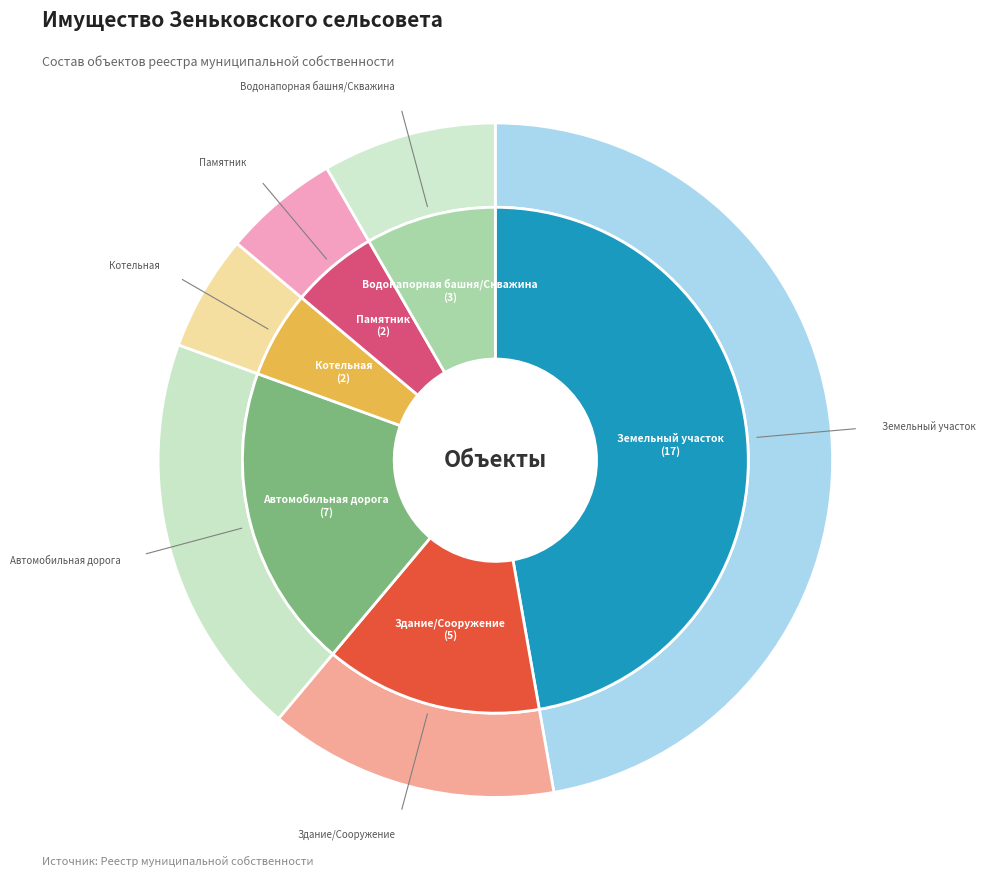

True or false: Земельный участок accounts for 57% of the total.

False